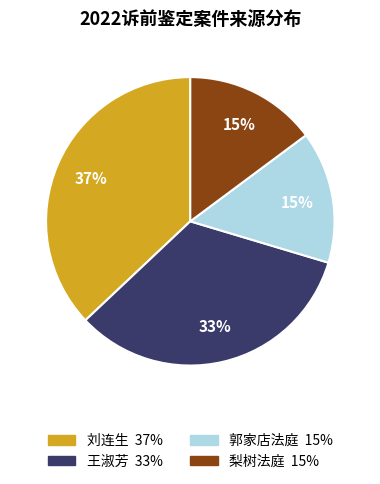

How many segments does this pie chart have?

4